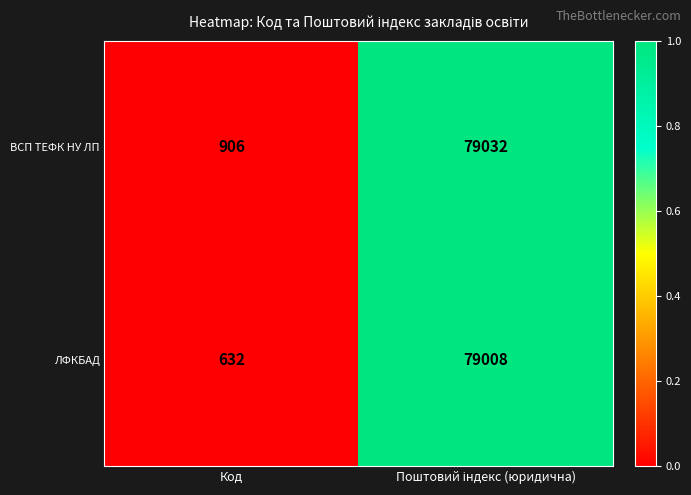

What is the average value of the ЛФКБАД series?

39820